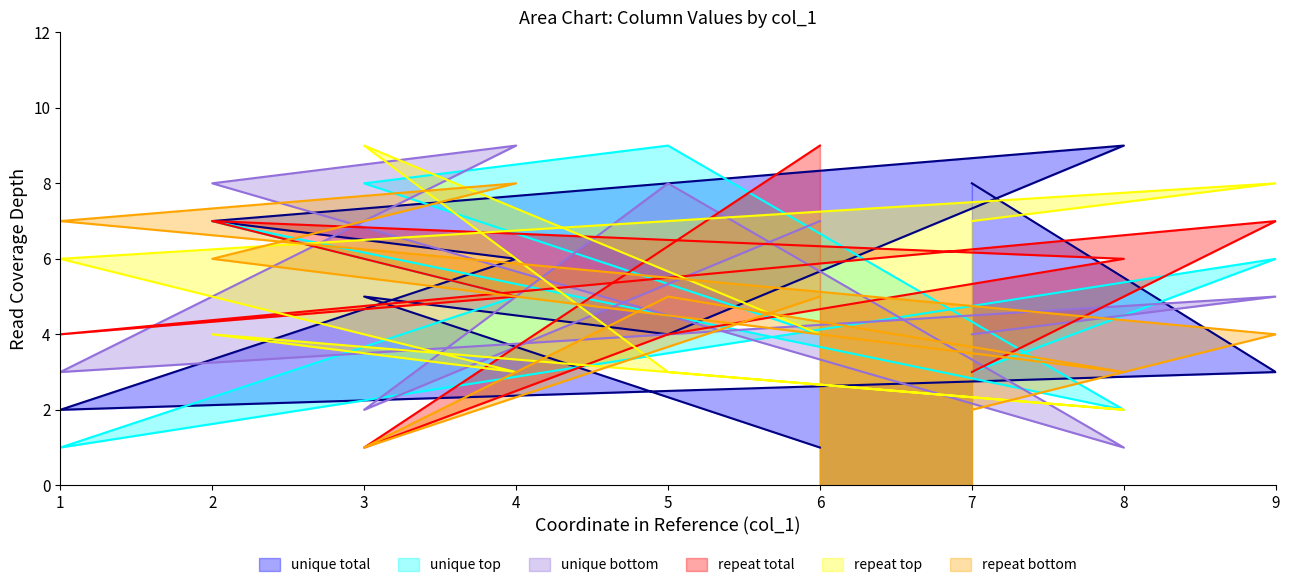

How many data points does each series have?

9